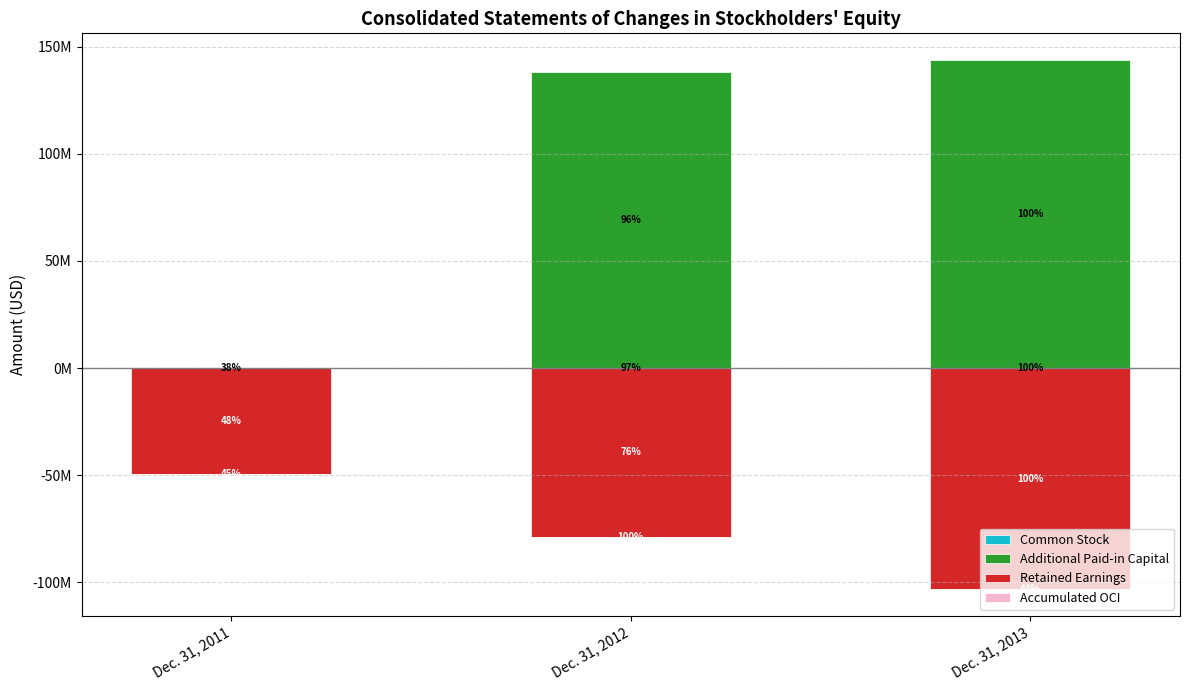

At which label is Retained Earnings closest to -76382900?

Dec. 31, 2012